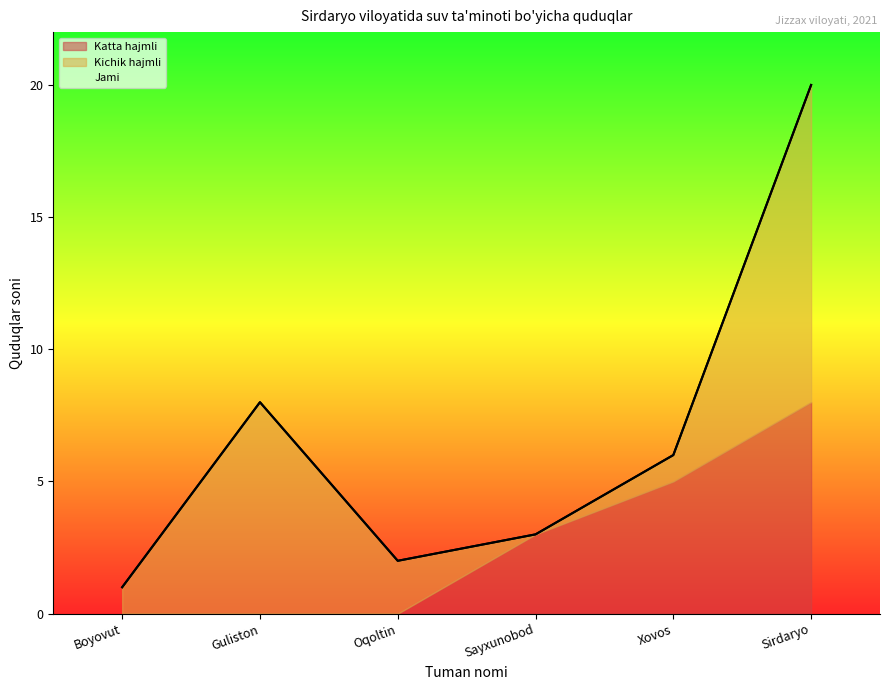

The value of Katta hajmli at Guliston is -3. True or false?

False